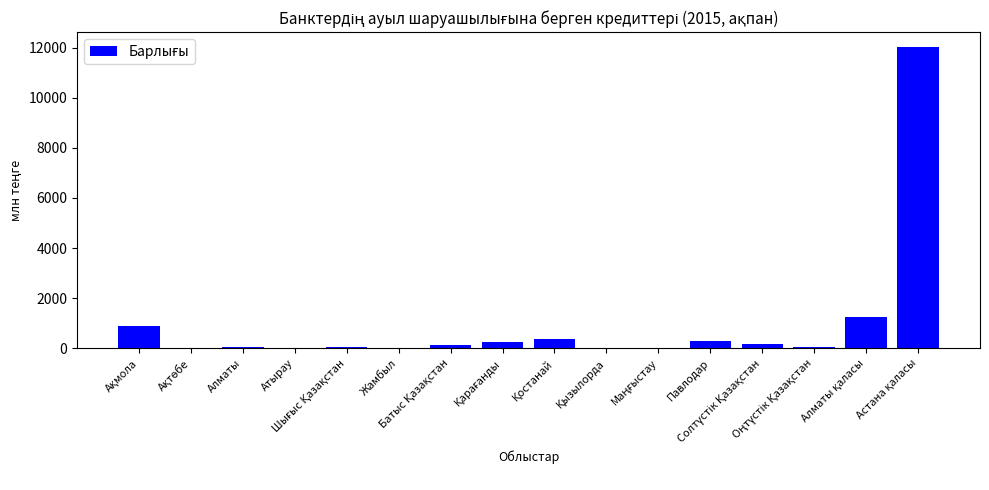

What is the sum of all values?

15577.3